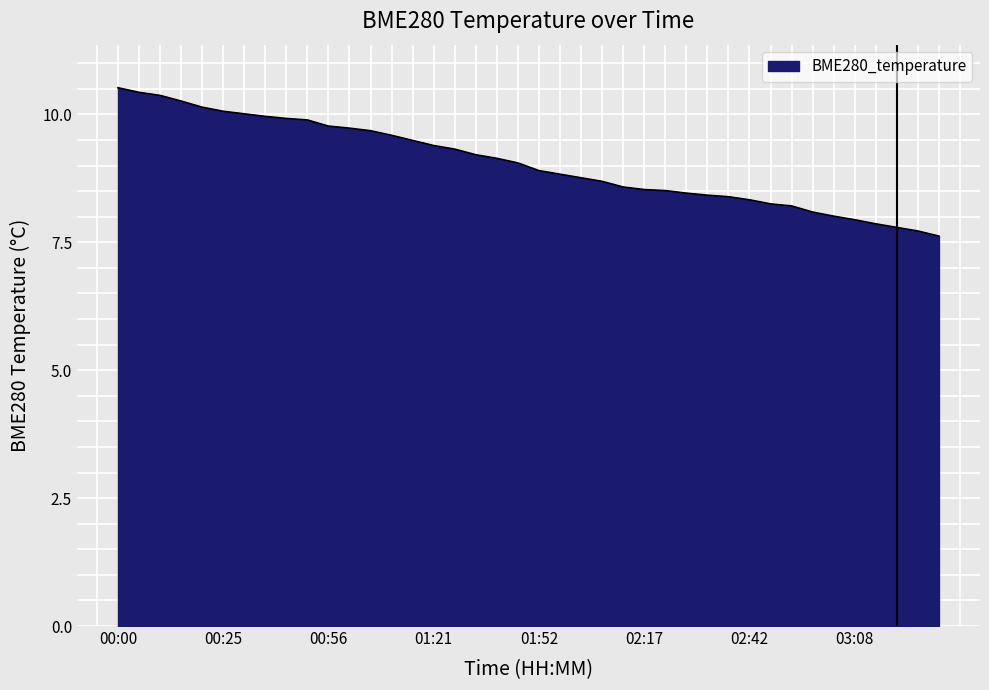

What is the difference between the maximum and minimum values?

2.9